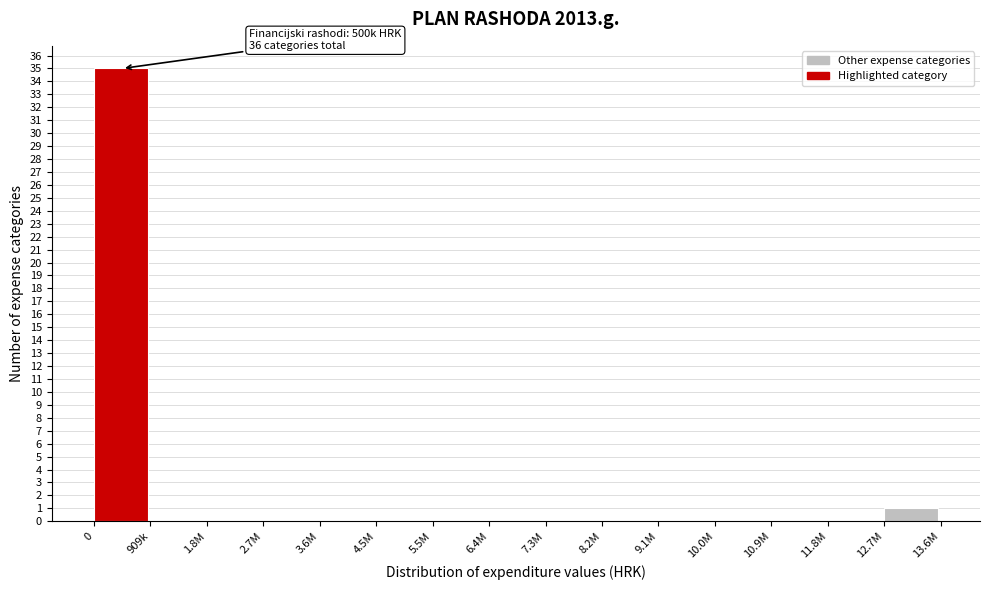

Reading right to left, what are all the values shown in this chart?

12.7M=1	11.8M=0	10.9M=0	10.0M=0	9.1M=0	8.2M=0	7.3M=0	6.4M=0	5.5M=0	4.5M=0	3.6M=0	2.7M=0	1.8M=0	909k=0	0=35